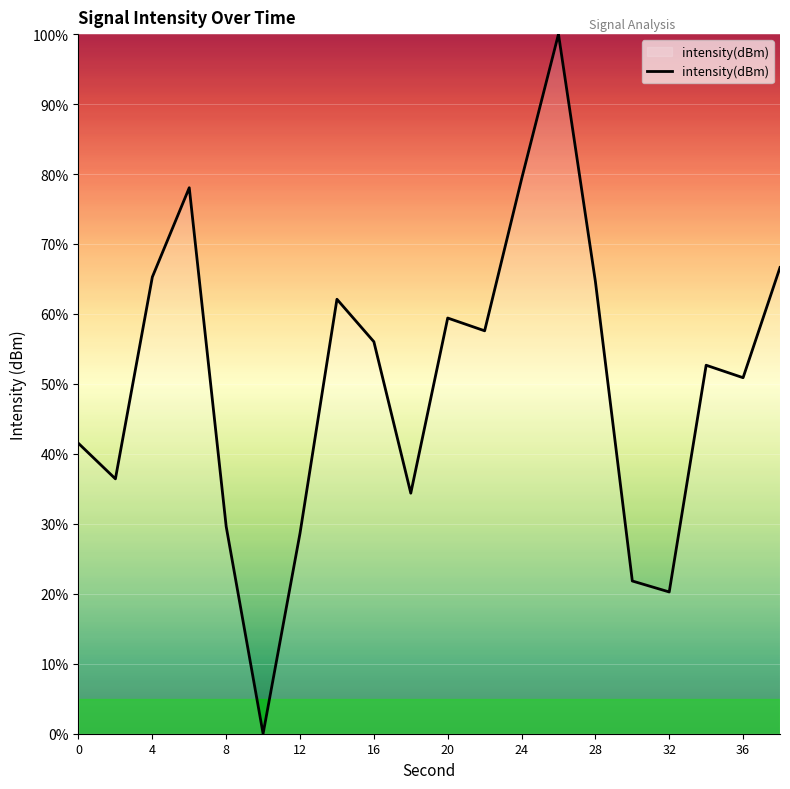

What is the difference between the maximum and minimum values?

100.0